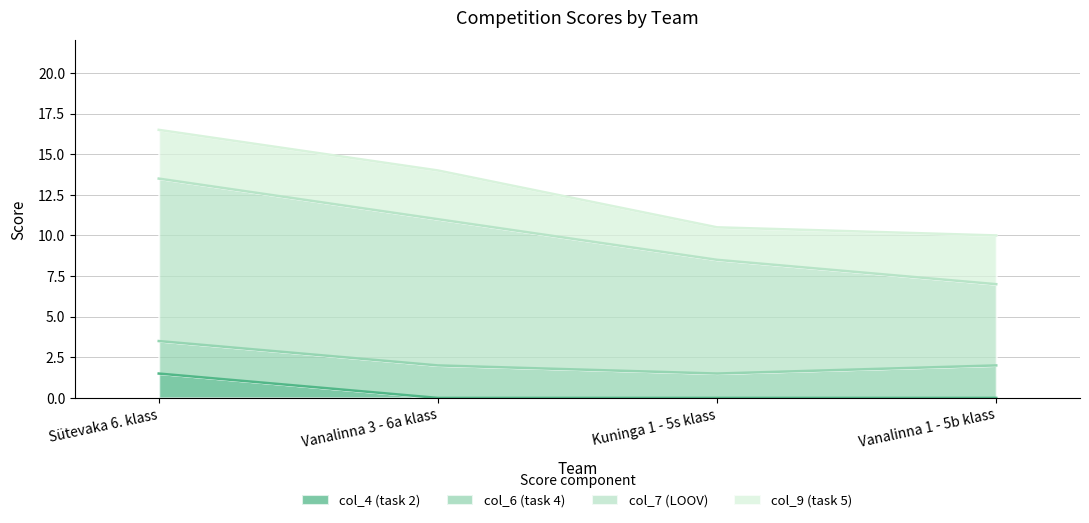

What are all the series names shown in the legend?

col_4 (task 2), col_6 (task 4), col_7 (LOOV), col_9 (task 5)